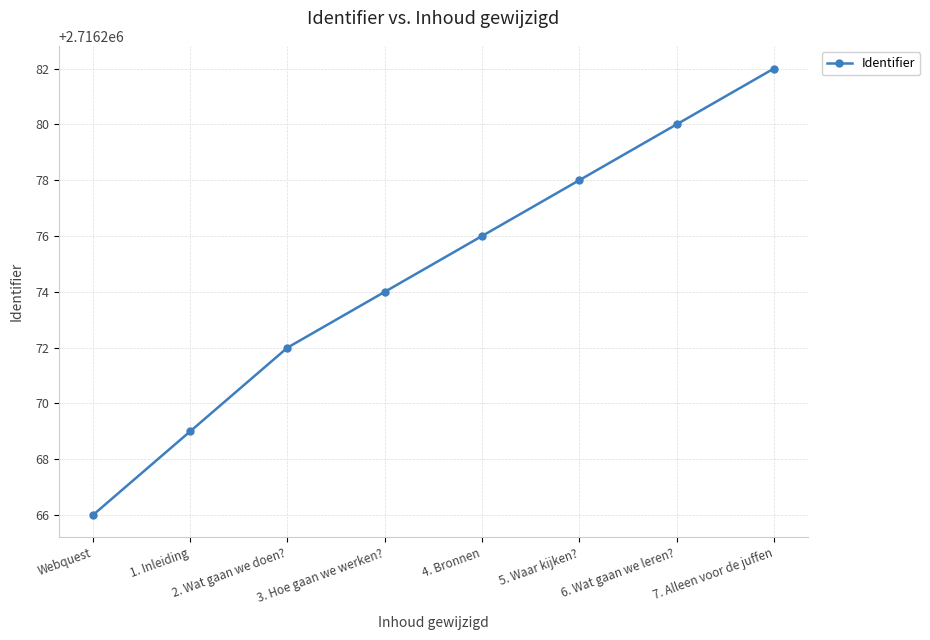

What is the value of the 1st point from the left?

2716266